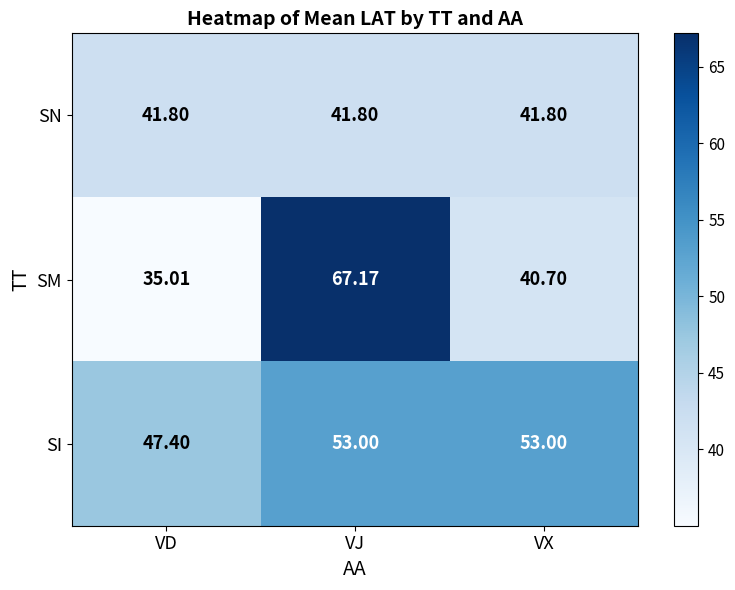

At which category does the chart reach its minimum across all series?

VD